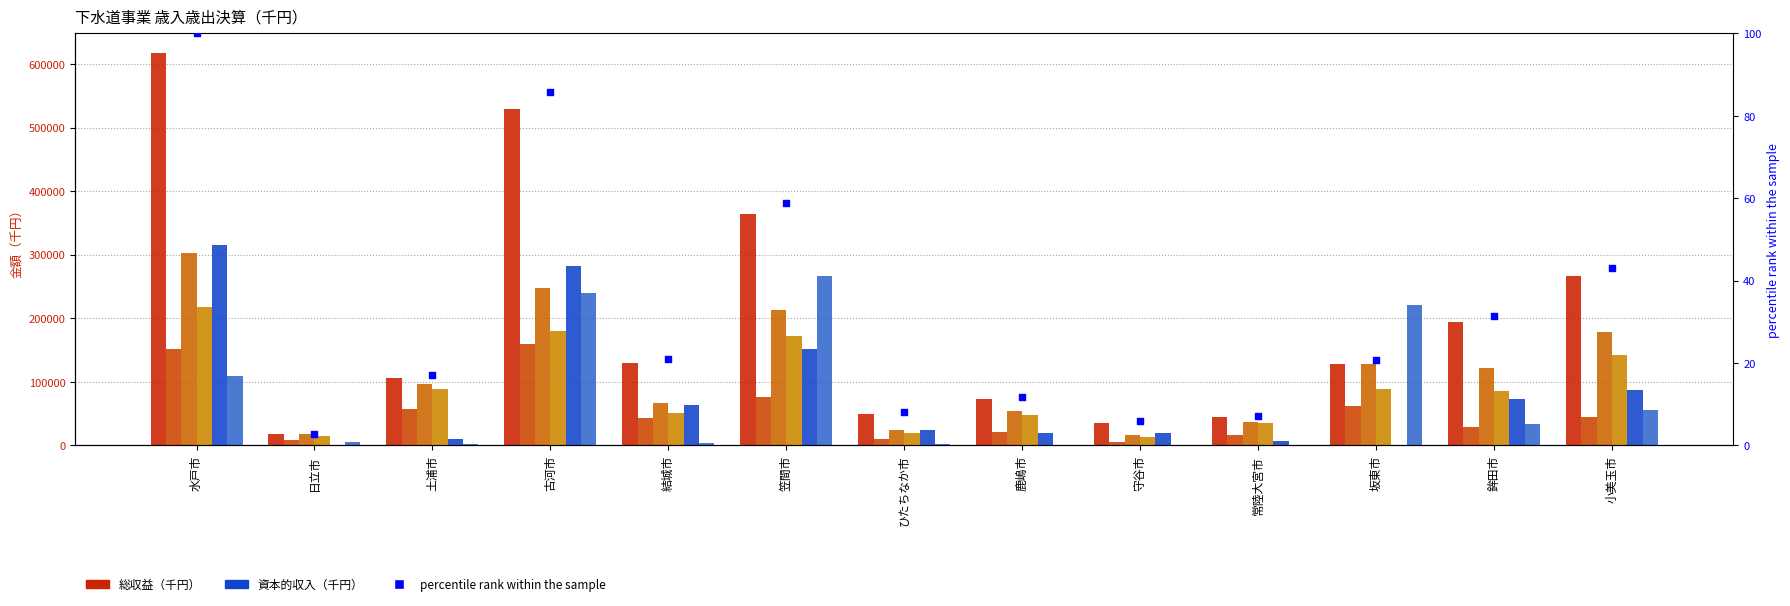

Which series contains the highest Y value?

総収益